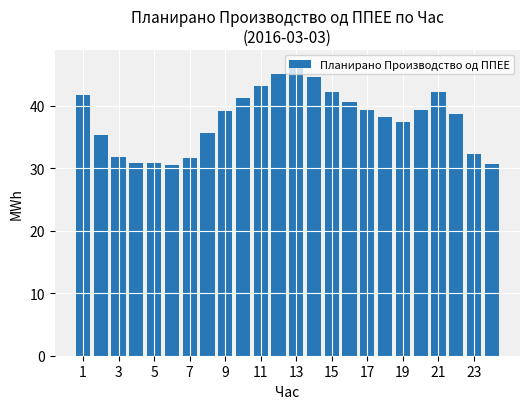

What is the difference between the maximum and minimum values?

16.2